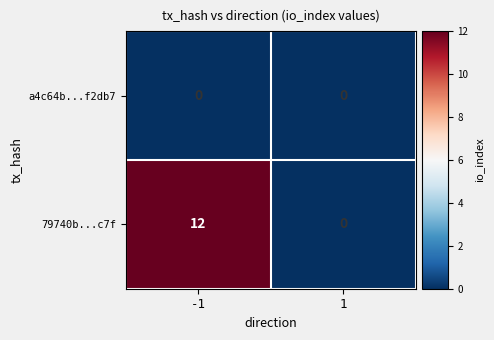

Reading left to right, transcribe all the data shown in this chart.

a4c64b...f2db7: -1=0	1=0
79740b...c7f: -1=12	1=0